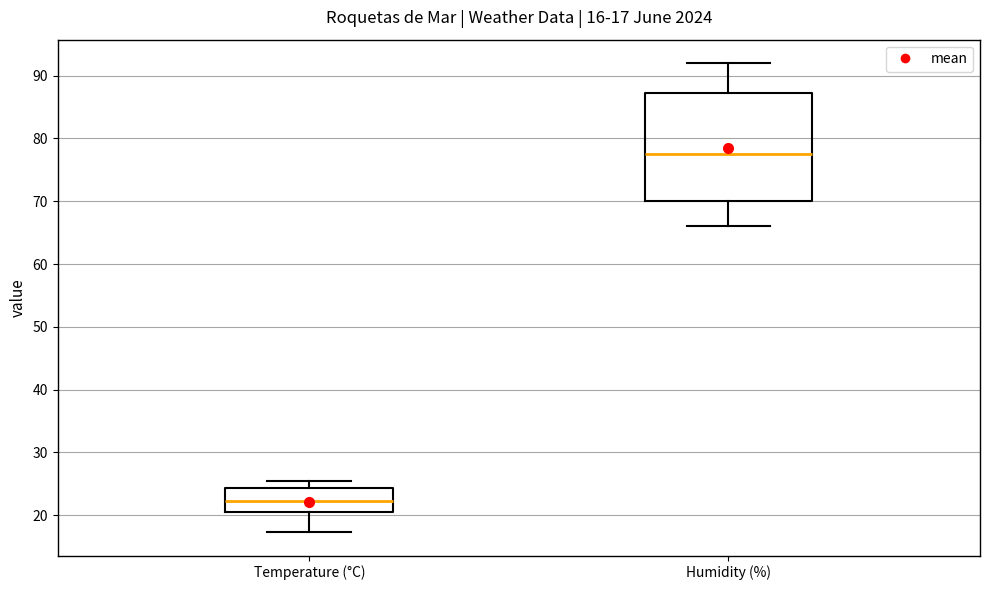

Which box's median line is the highest?

Humidity (%)